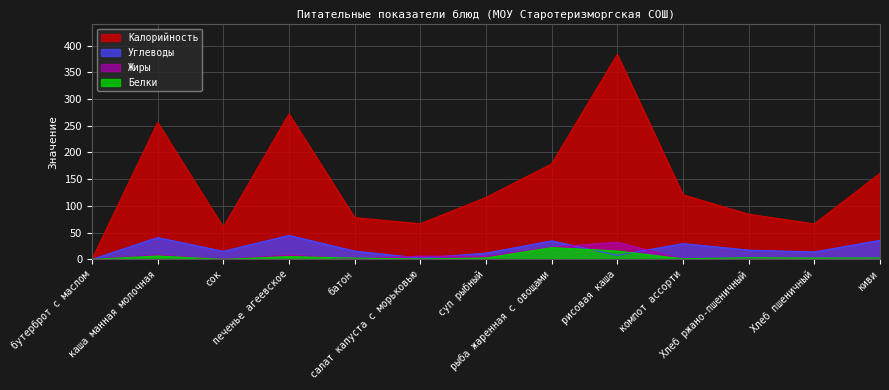

What are all the series names shown in the legend?

Калорийность, Углеводы, Жиры, Белки